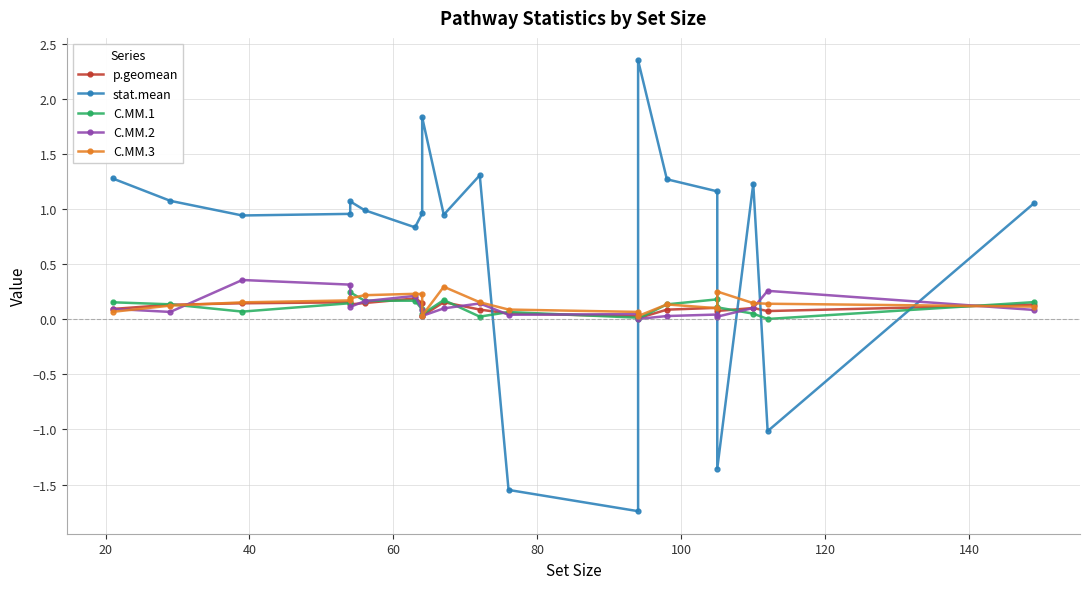

What is the maximum value for p.geomean?

0.2